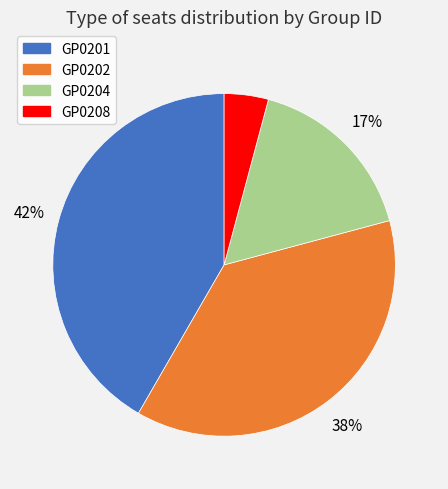

Is it true that GP0204 is 17% of the pie?

True